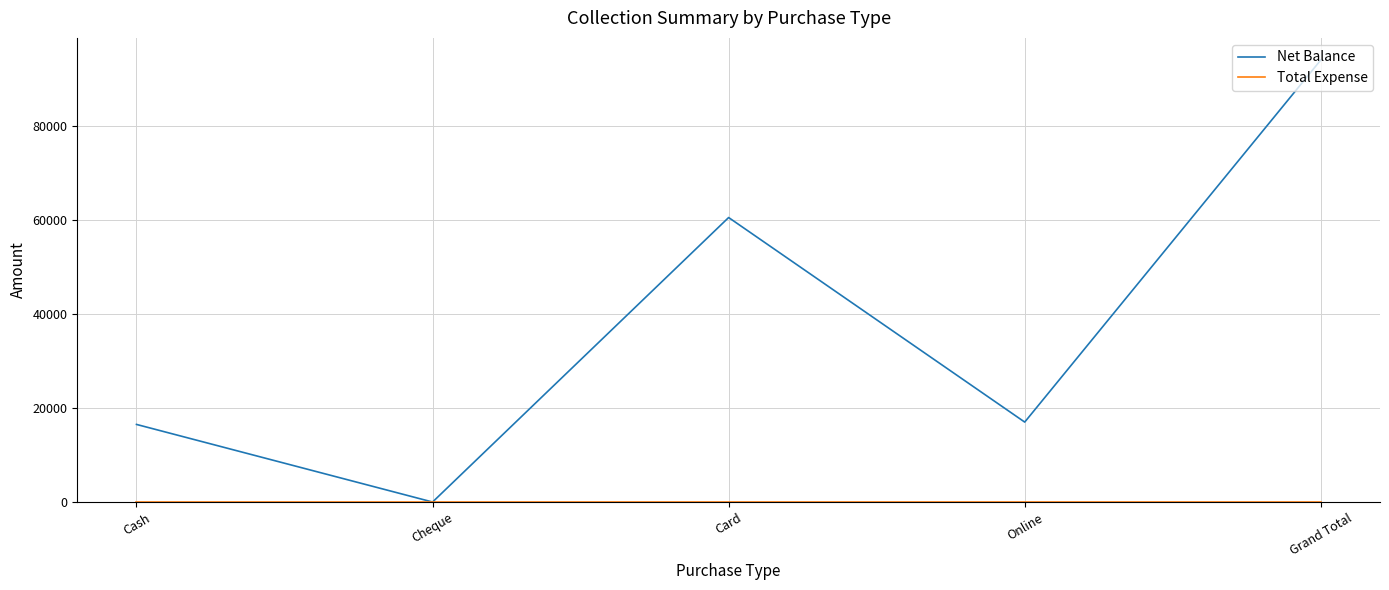

Does the chart have visible grid lines?

Yes